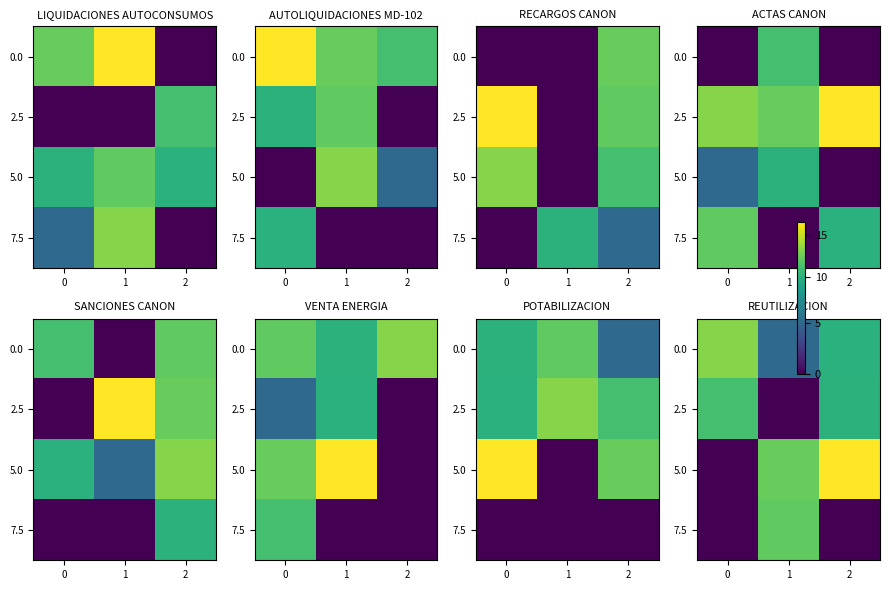

What is the difference between the highest and lowest values at 2?

16.6